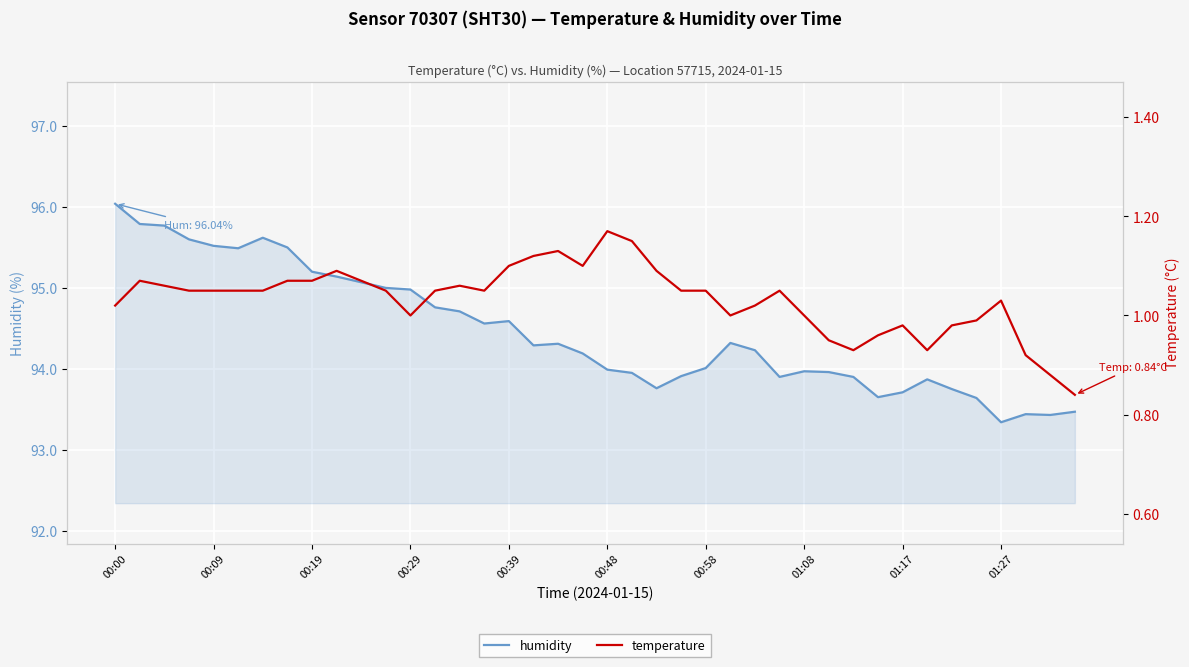

What is the minimum value for humidity?

93.3